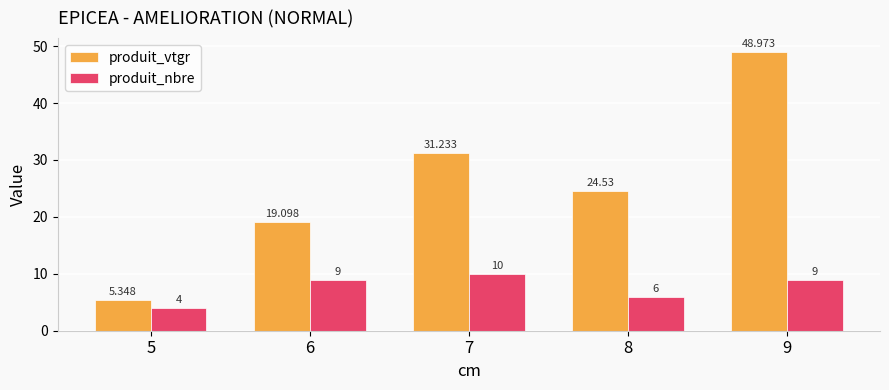

Which series has the largest total across all categories?

produit_vtgr